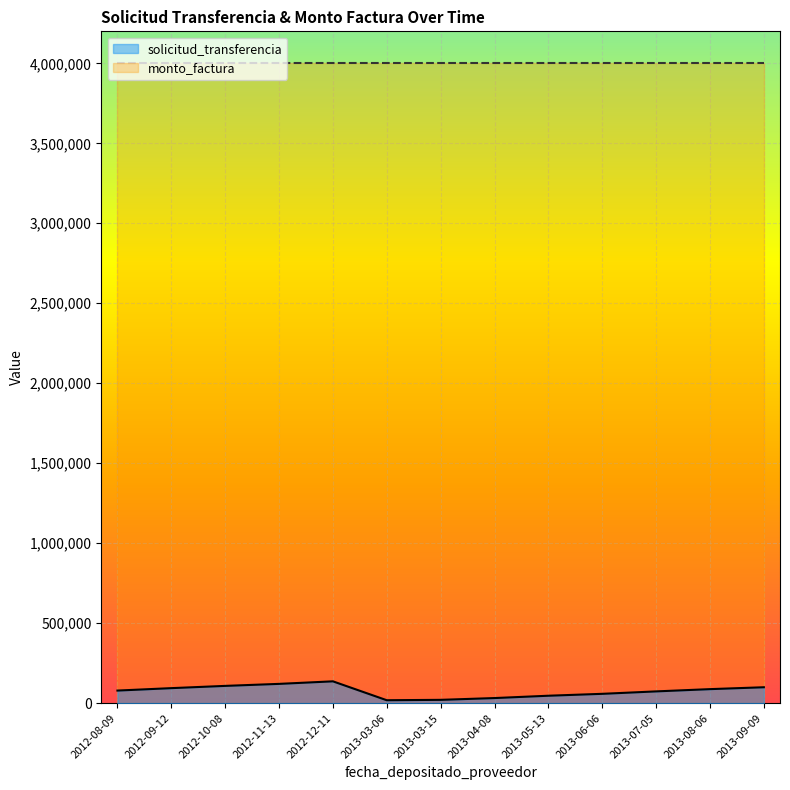

What is the average value?

74980